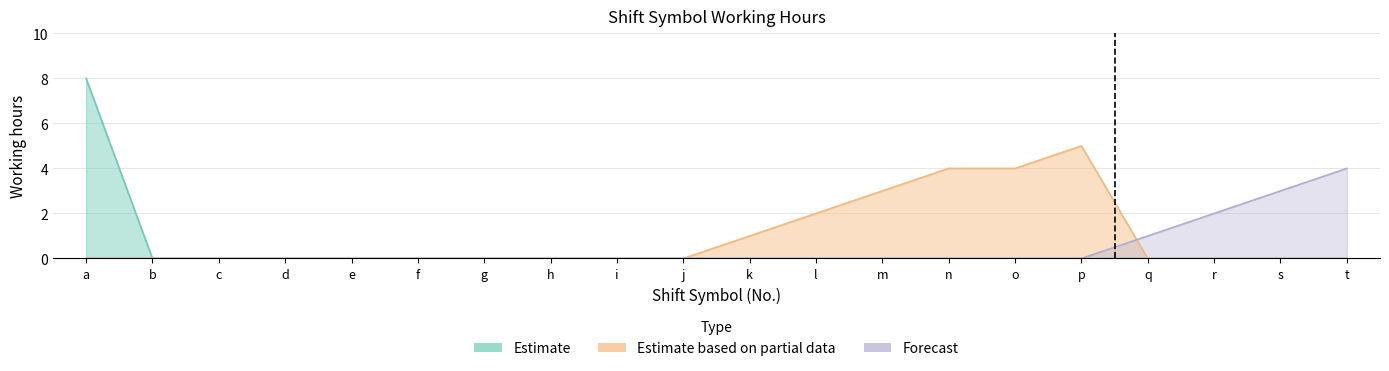

Reading right to left, extract all data points from this chart.

Estimate: t=0	s=0	r=0	q=0	p=0	o=0	n=0	m=0	l=0	k=0	j=0	i=0	h=0	g=0	f=0	e=0	d=0	c=0	b=0	a=8
Estimate based on partial data: t=0	s=0	r=0	q=0	p=5	o=4	n=4	m=3	l=2	k=1	j=0	i=0	h=0	g=0	f=0	e=0	d=0	c=0	b=0	a=0
Forecast: t=4	s=3	r=2	q=1	p=0	o=0	n=0	m=0	l=0	k=0	j=0	i=0	h=0	g=0	f=0	e=0	d=0	c=0	b=0	a=0